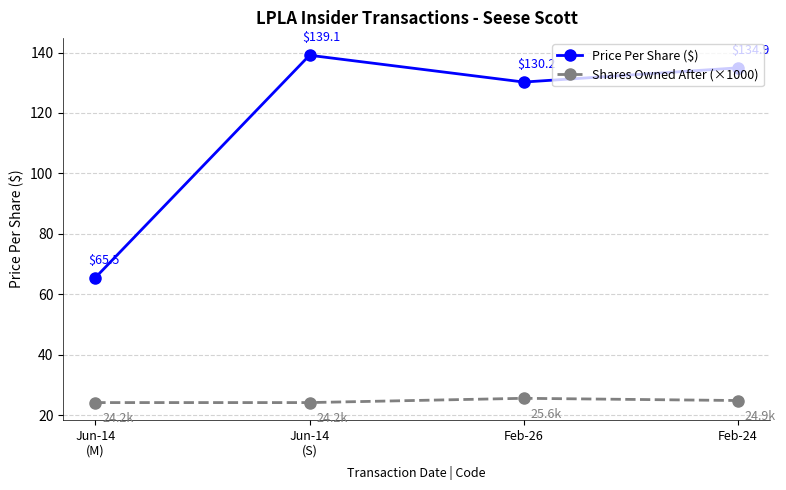

True or false: Price Per Share ($) and Shares Owned After (×1000) cross at least once.

False